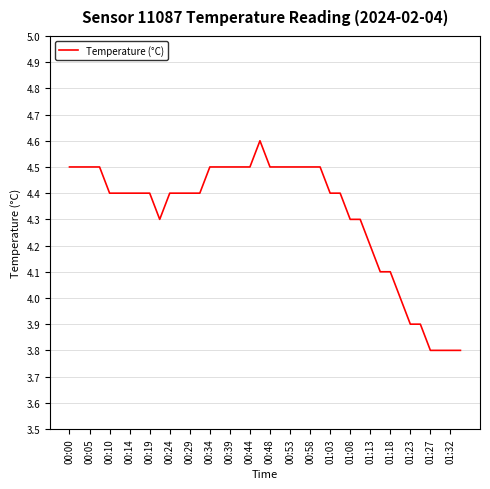

What is the maximum value shown in the chart?

4.6